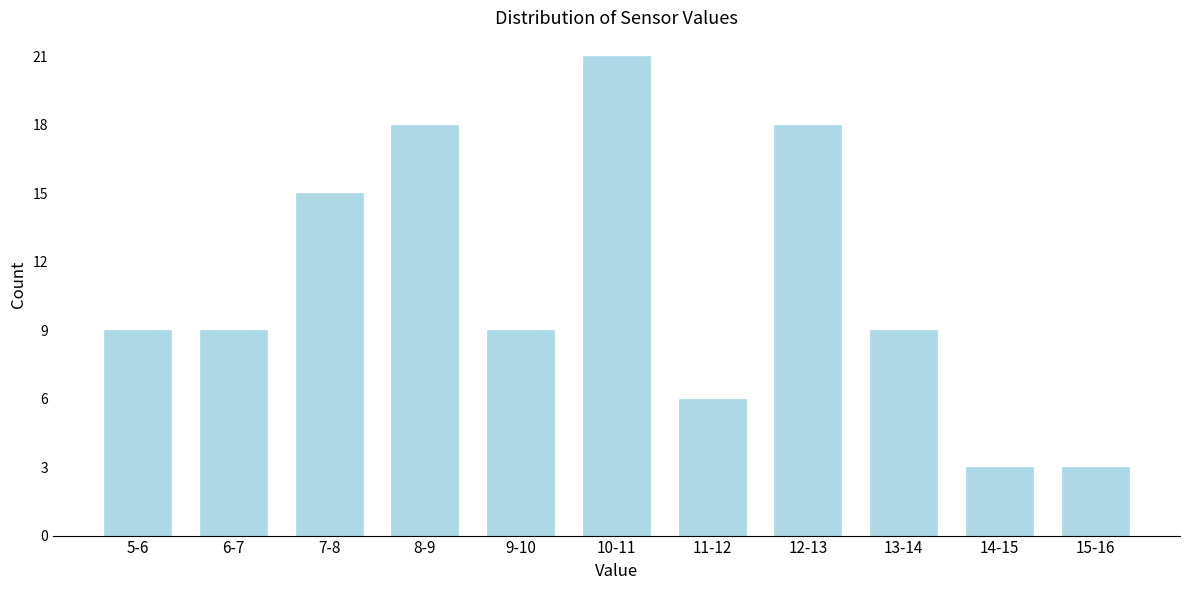

Reading right to left, extract all data points from this chart.

3	3	9	18	6	21	9	18	15	9	9